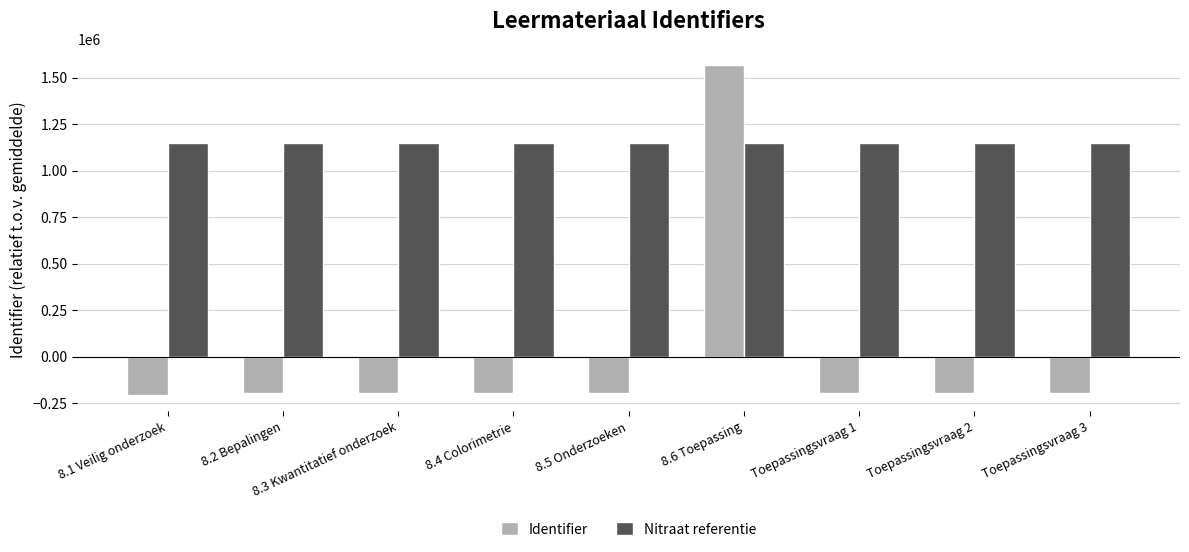

The value of Nitraat referentie at Toepassingsvraag 3 is 1146414.4. True or false?

True